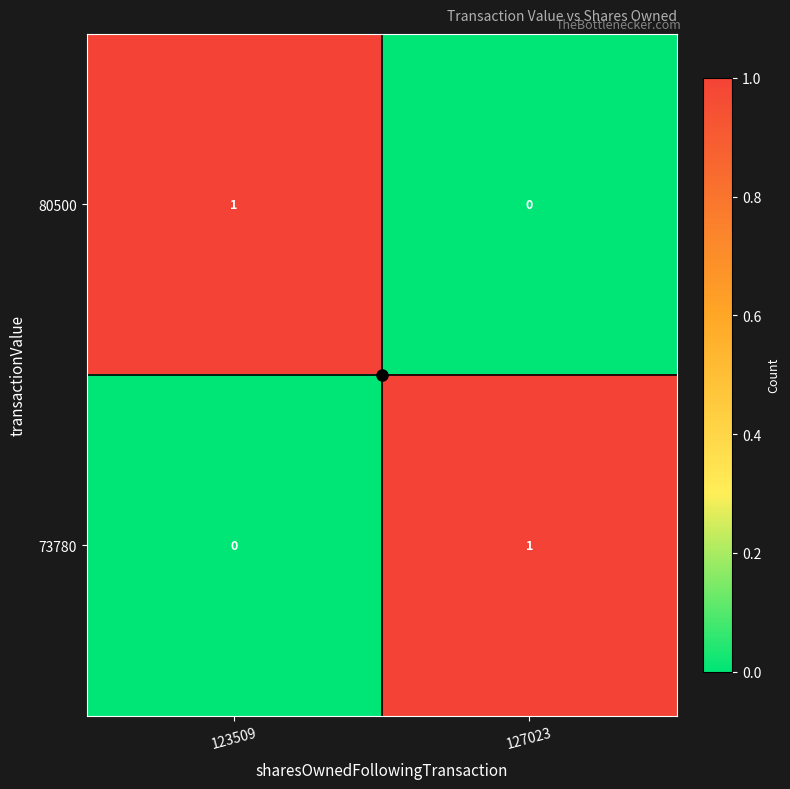

At which label does 73780 reach its minimum?

123509